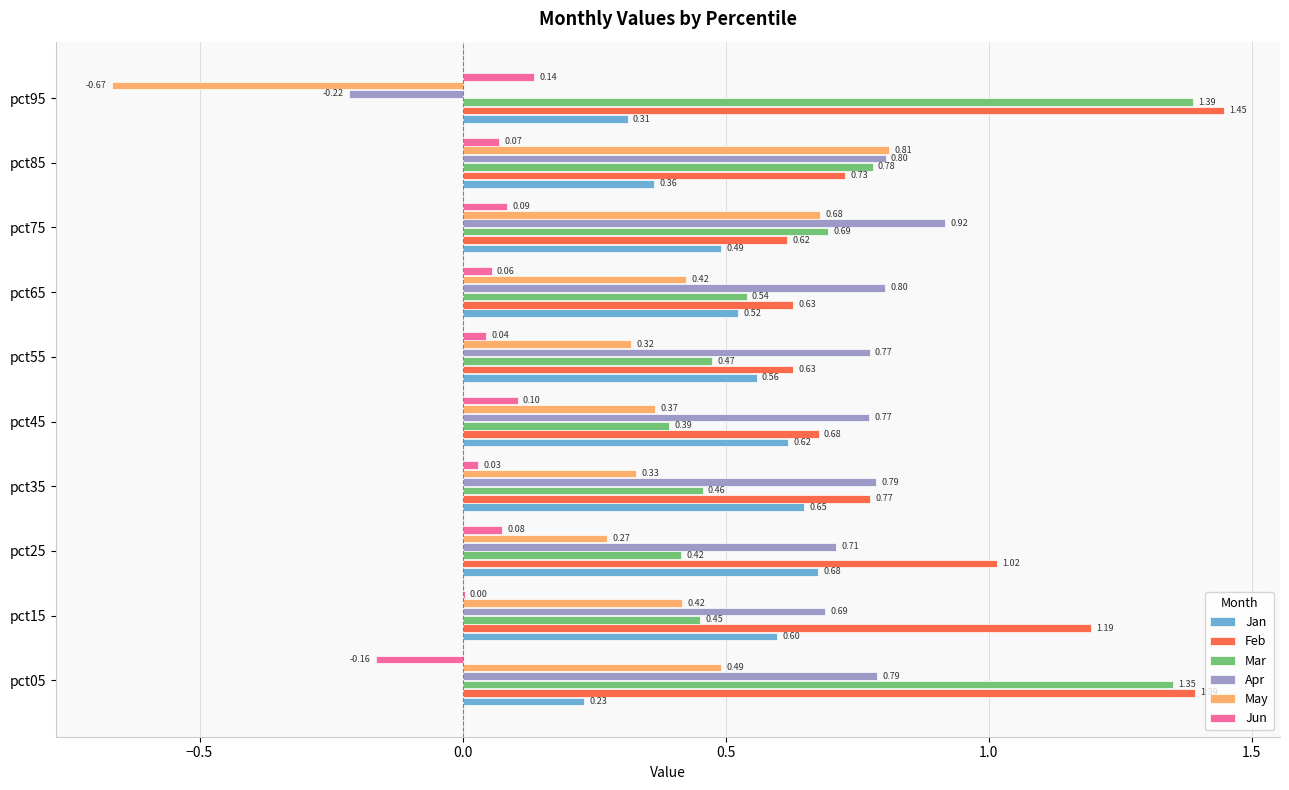

At which category is the sum across all series the highest?

pct05